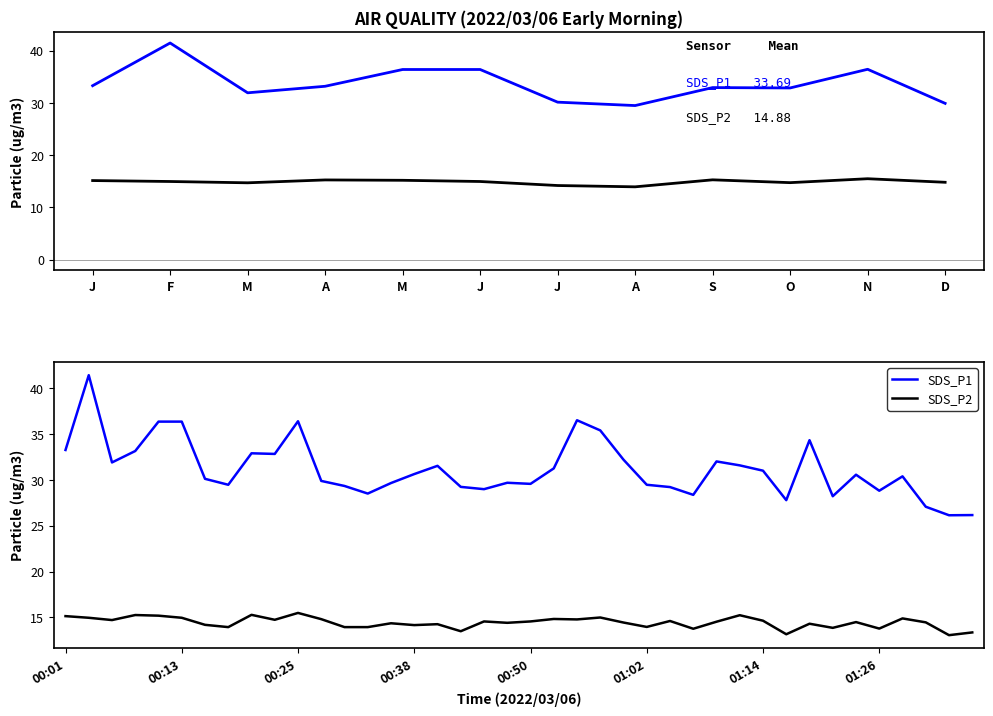

What is the highest value of the SDS_P1 series?

41.5